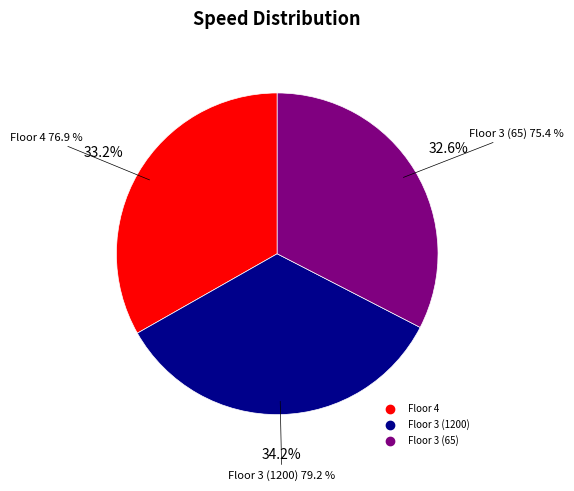

Does any single category account for the majority?

No